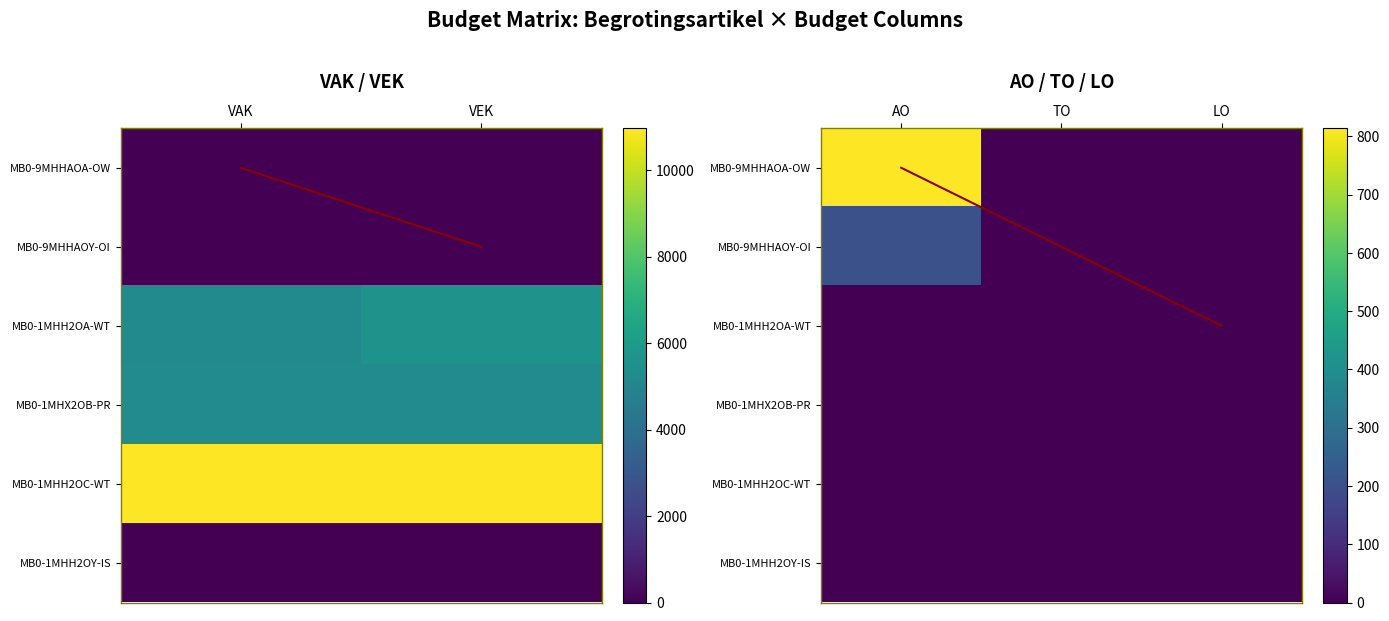

What value does the VERKEERSBELEID_VEK series have at 3?

5307